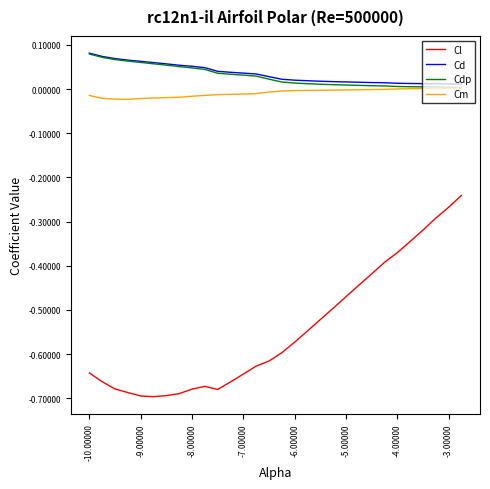

Which series has the widest spread of values?

Cl